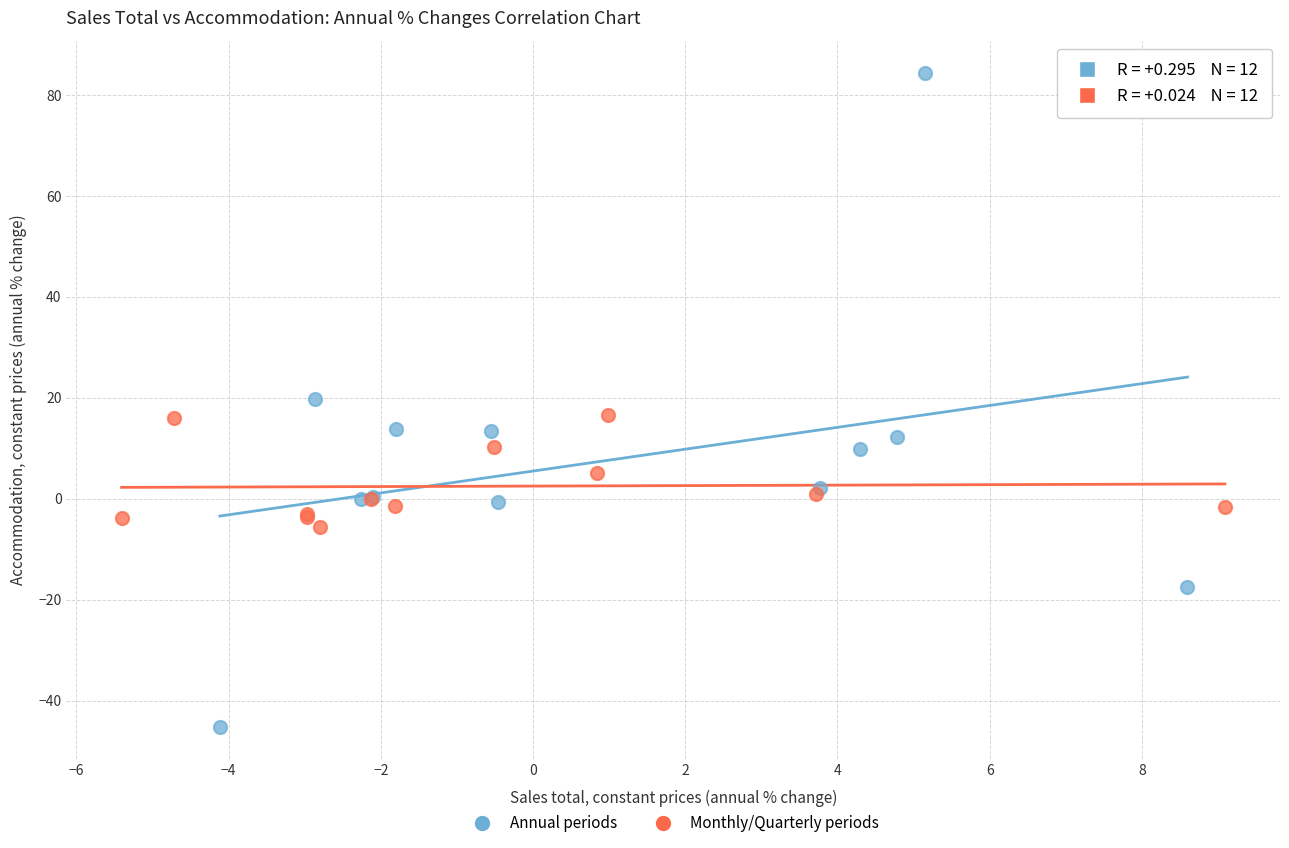

Which series reaches the maximum Y coordinate?

Annual periods